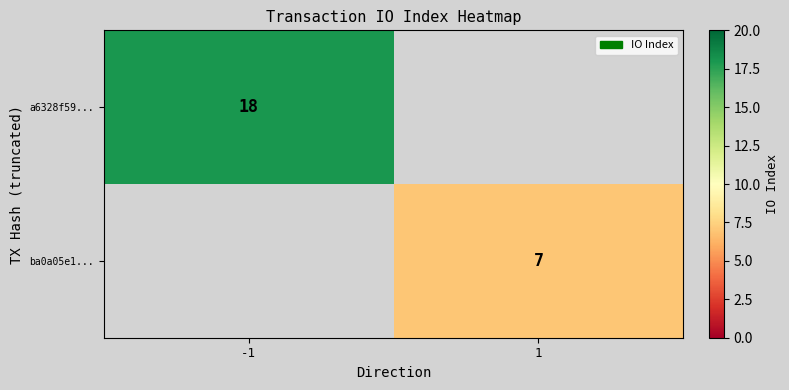

The value of ba0a05e1... at 1 is 7. True or false?

True